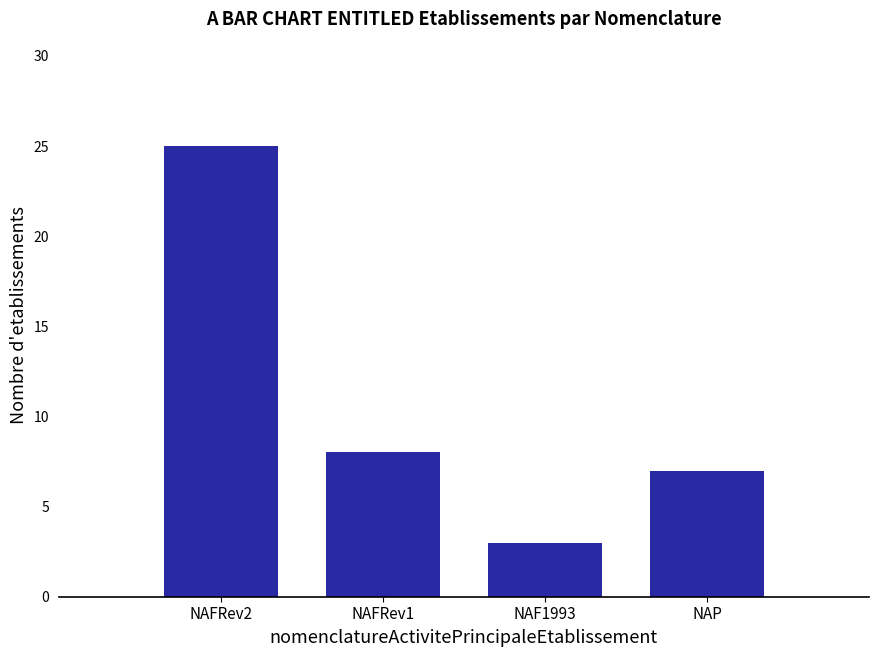

Reading left to right, list all the values displayed in this chart.

NAFRev2=25	NAFRev1=8	NAF1993=3	NAP=7